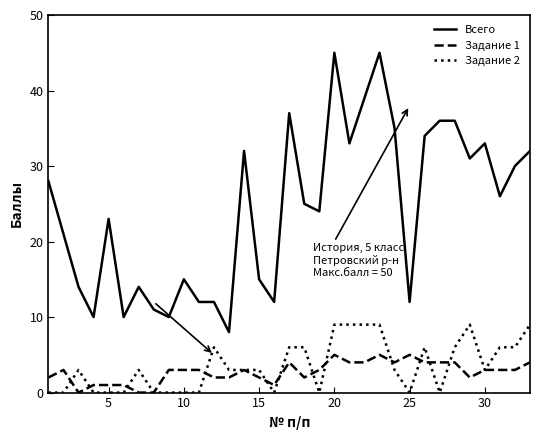

Reading left to right, what are all the values shown in this chart?

Всего: 28	21	14	10	23	10	14	11	10	15	12	12	8	32	15	12	37	25	24	45	33	39	45	35	12	34	36	36	31	33	26	30	32
Задание 1: 2	3	0	1	1	1	0	0	3	3	3	2	2	3	2	1	4	2	3	5	4	4	5	4	5	4	4	4	2	3	3	3	4
Задание 2: 0	0	3	0	0	0	3	0	0	0	0	6	3	3	3	0	6	6	0	9	9	9	9	3	0	6	0	6	9	3	6	6	9